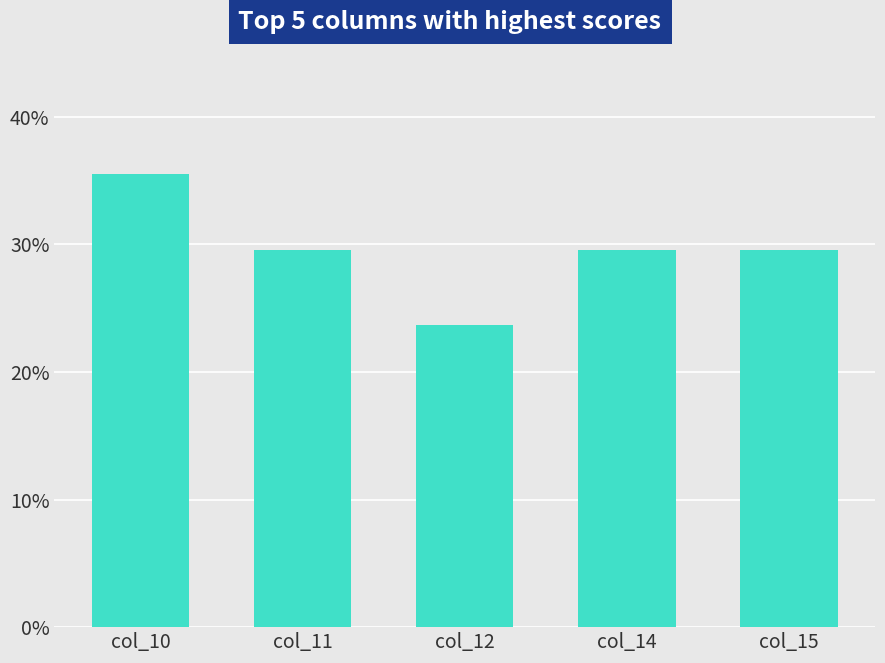

Where does the data first go above 29?

col_10